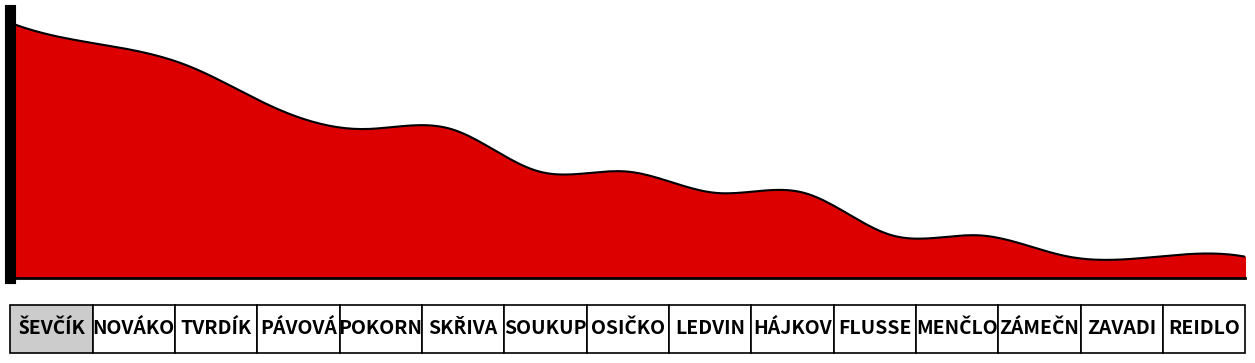

Rank the categories by value from lowest to highest.

Zámečníková Anna, Zavadilová Tereza, Reidlová Michaela, Flusserová Jana, Menčlová Eliška, Ledvinková Karolína, Hájková Linda, Soukupová Olga, Osičková Aneta, Pokorná Kateřina, Skřivanová Julie, Pávová Natálie, Tvrdíková Veronika, Nováková Veronika, Ševčíková Martina